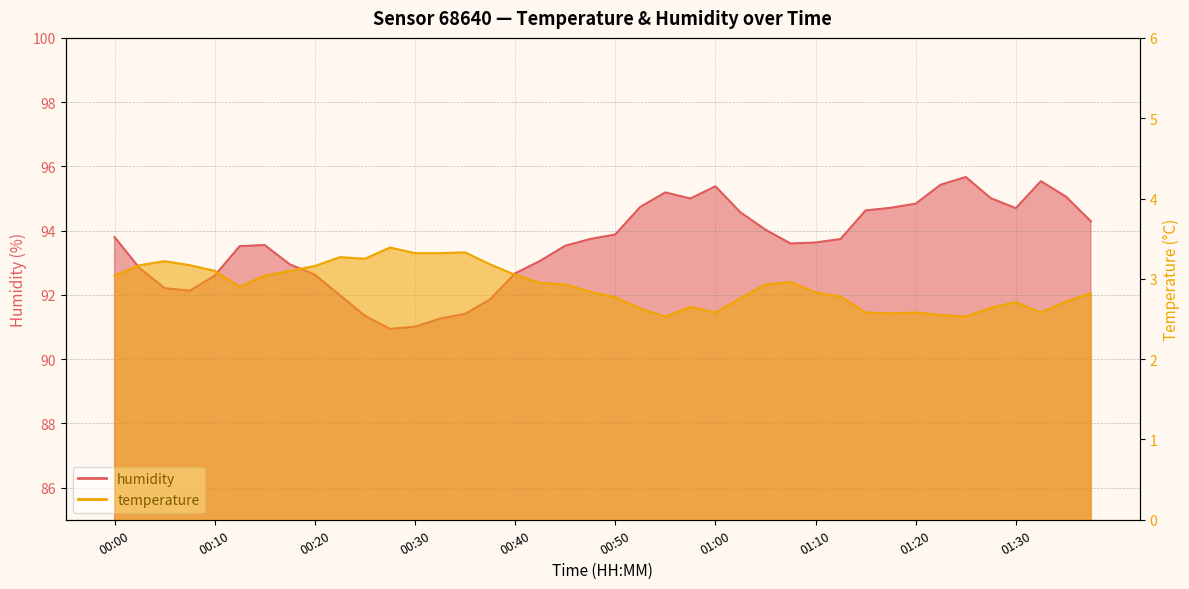

How many lines are shown in the chart?

2